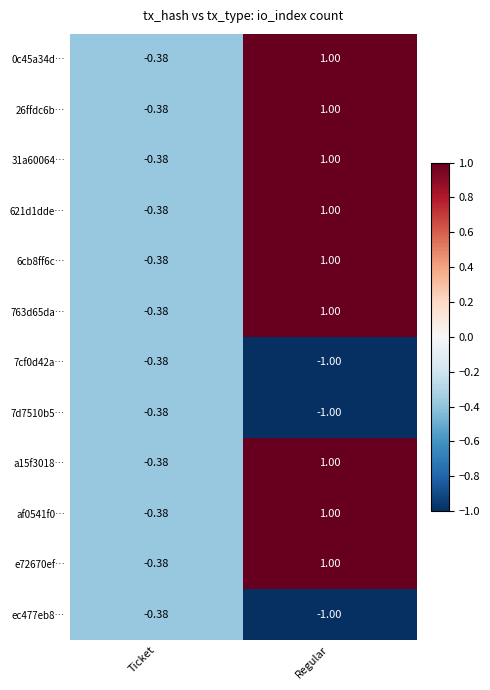

At which category is the sum across all series the highest?

Regular